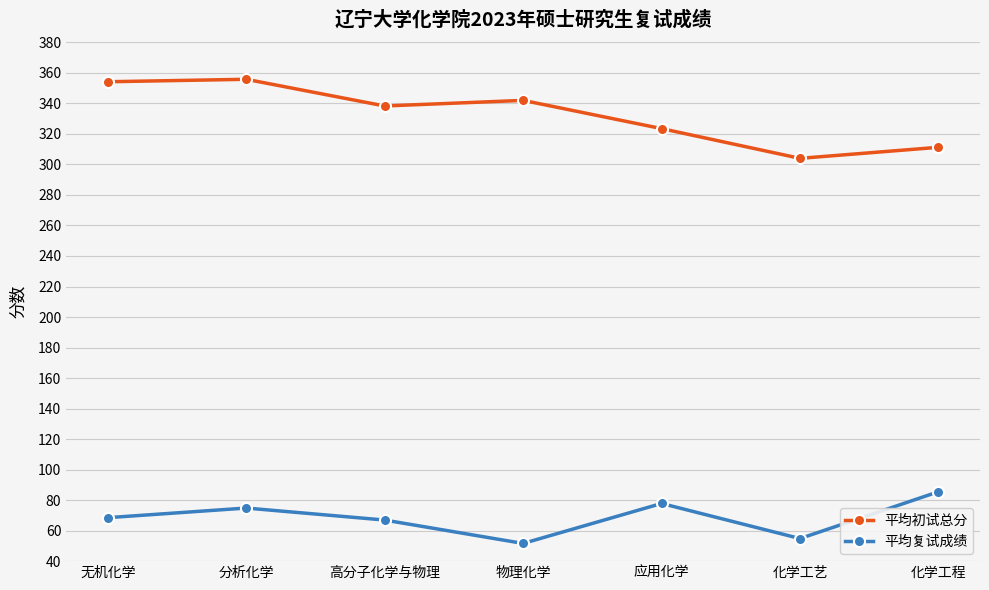

What is the label of the 1st point from the right?

化学工程